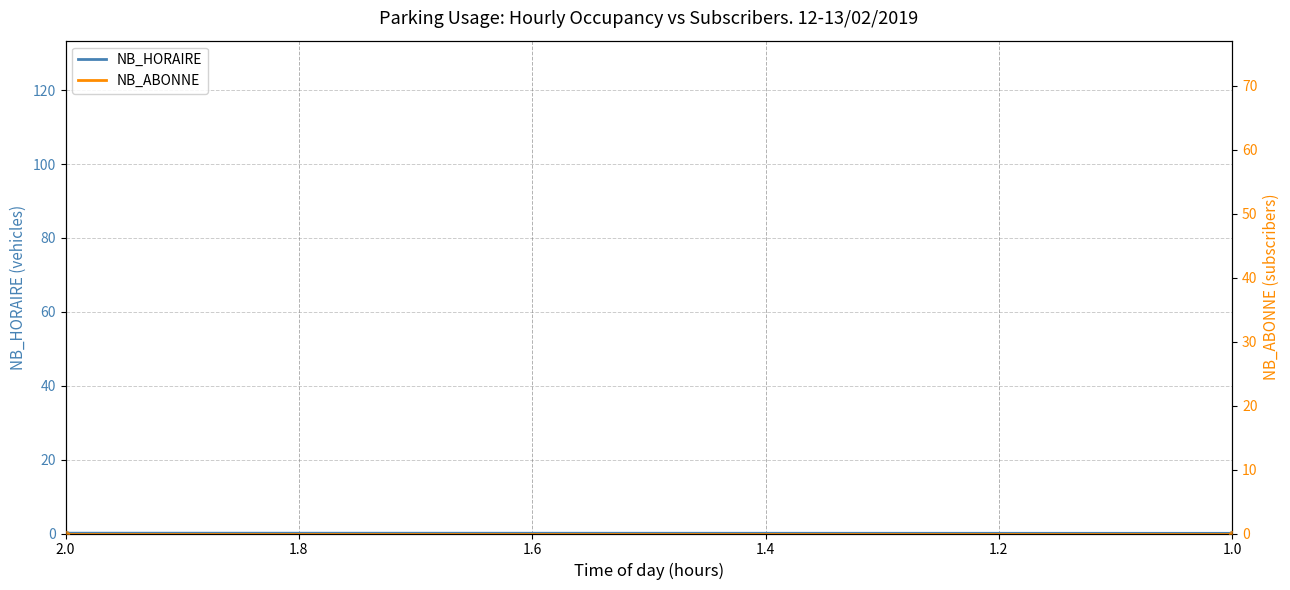

What is the total value across all series at 1.6?

2